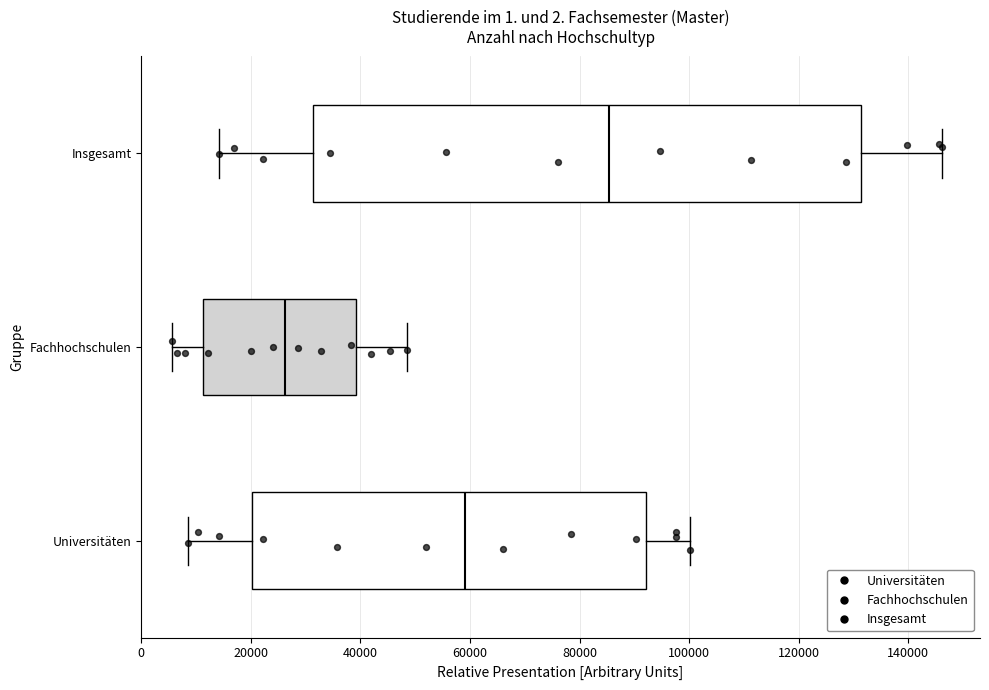

Which box is the widest, from its left edge to its right edge?

Insgesamt